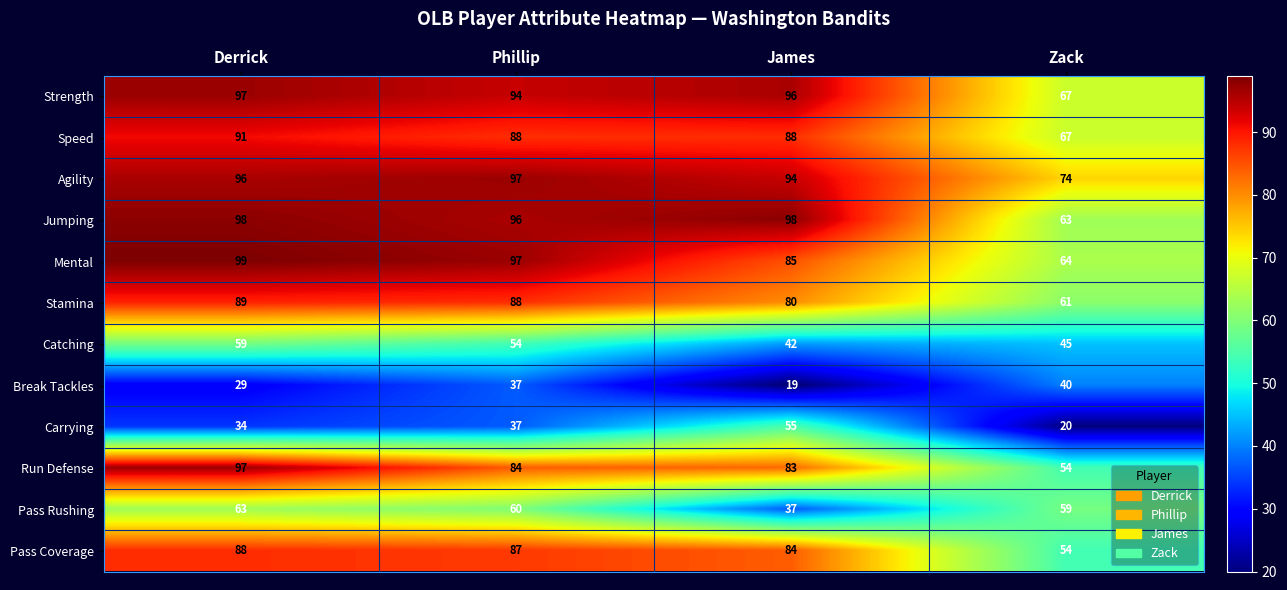

What is the maximum value shown in the chart?

99